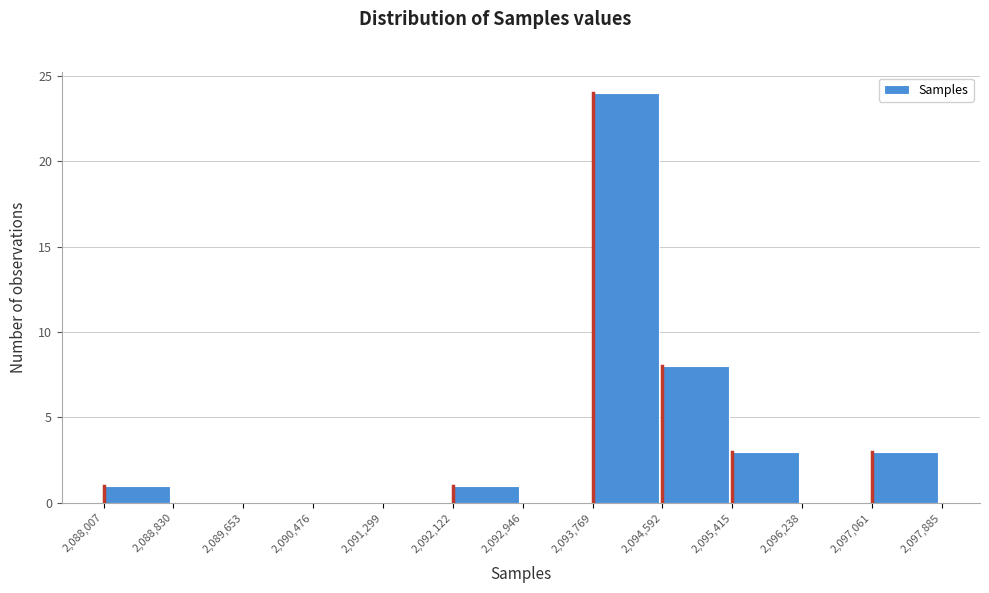

Reading left to right, list every bar in this chart as the range it spans on the x-axis followed by its height. The values are not printed on the chart, so give them approximately, as read against the axis.

2,088,007 to 2,088,830: 1
2,088,830 to 2,089,653: 0
2,089,653 to 2,090,476: 0
2,090,476 to 2,091,299: 0
2,091,299 to 2,092,122: 0
2,092,122 to 2,092,946: 1
2,092,946 to 2,093,769: 0
2,093,769 to 2,094,592: 24
2,094,592 to 2,095,415: 8
2,095,415 to 2,096,238: 3
2,096,238 to 2,097,061: 0
2,097,061 to 2,097,885: 3